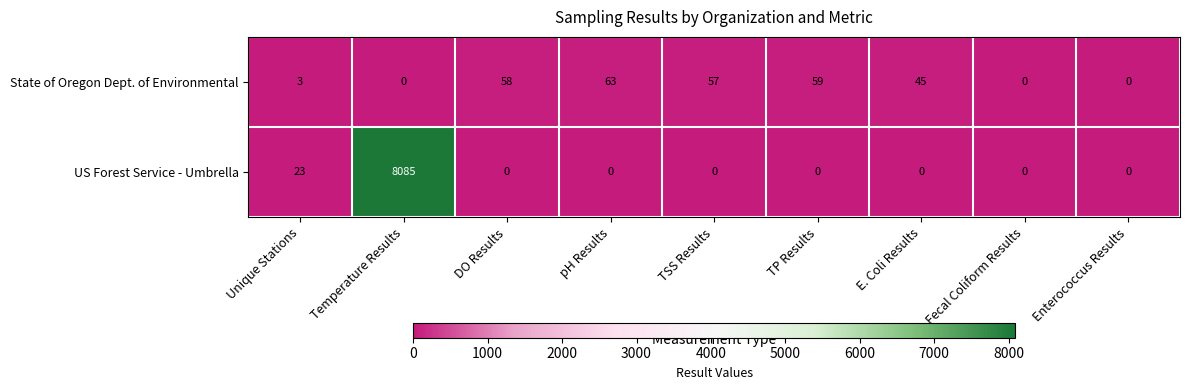

Which series has the widest spread of values?

US Forest Service - Umbrella